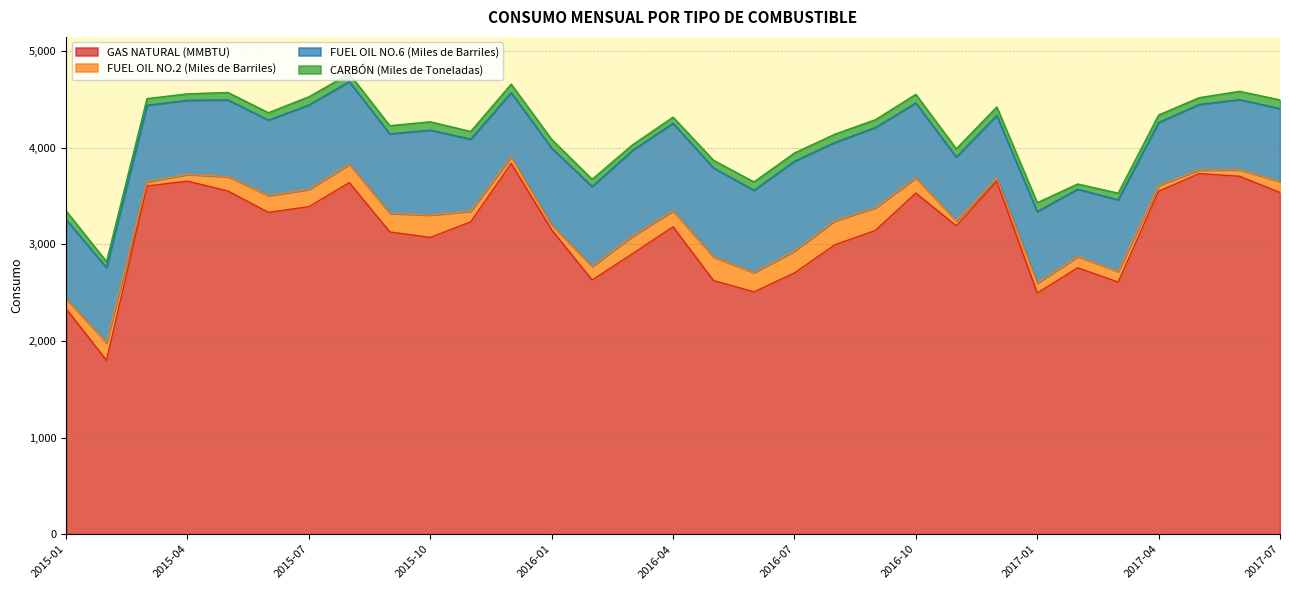

Which series has the largest total across all categories?

GAS NATURAL (MMBTU)